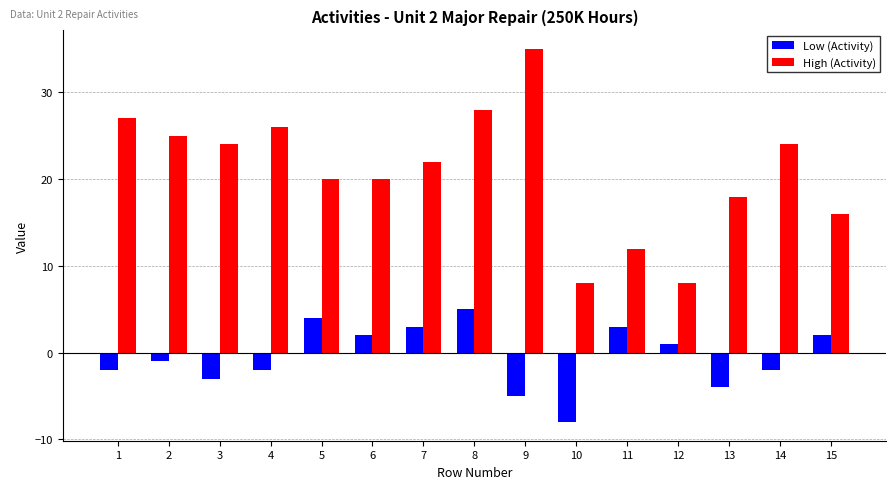

How many values in the High (Activity) series are below 22?

7